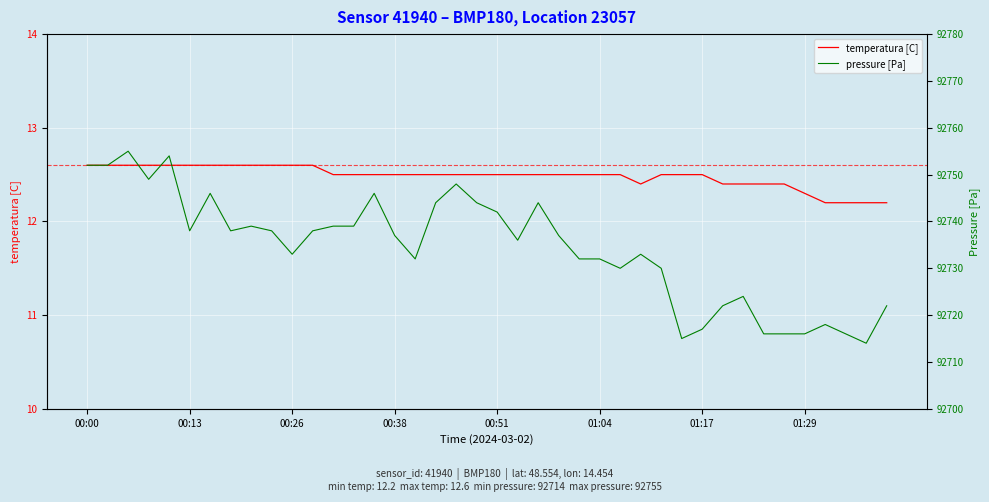

Between 24 and 13, which is larger?

24